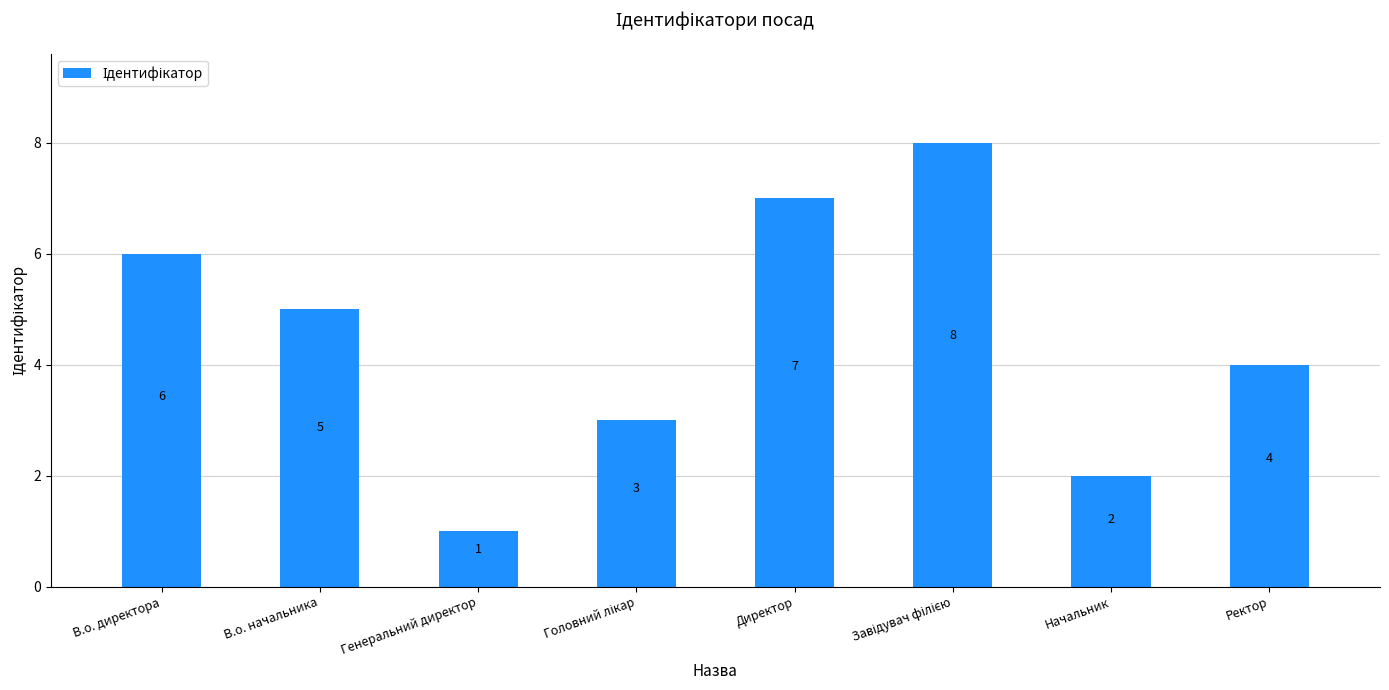

What is the change in value from В.о. директора to Директор?

+1